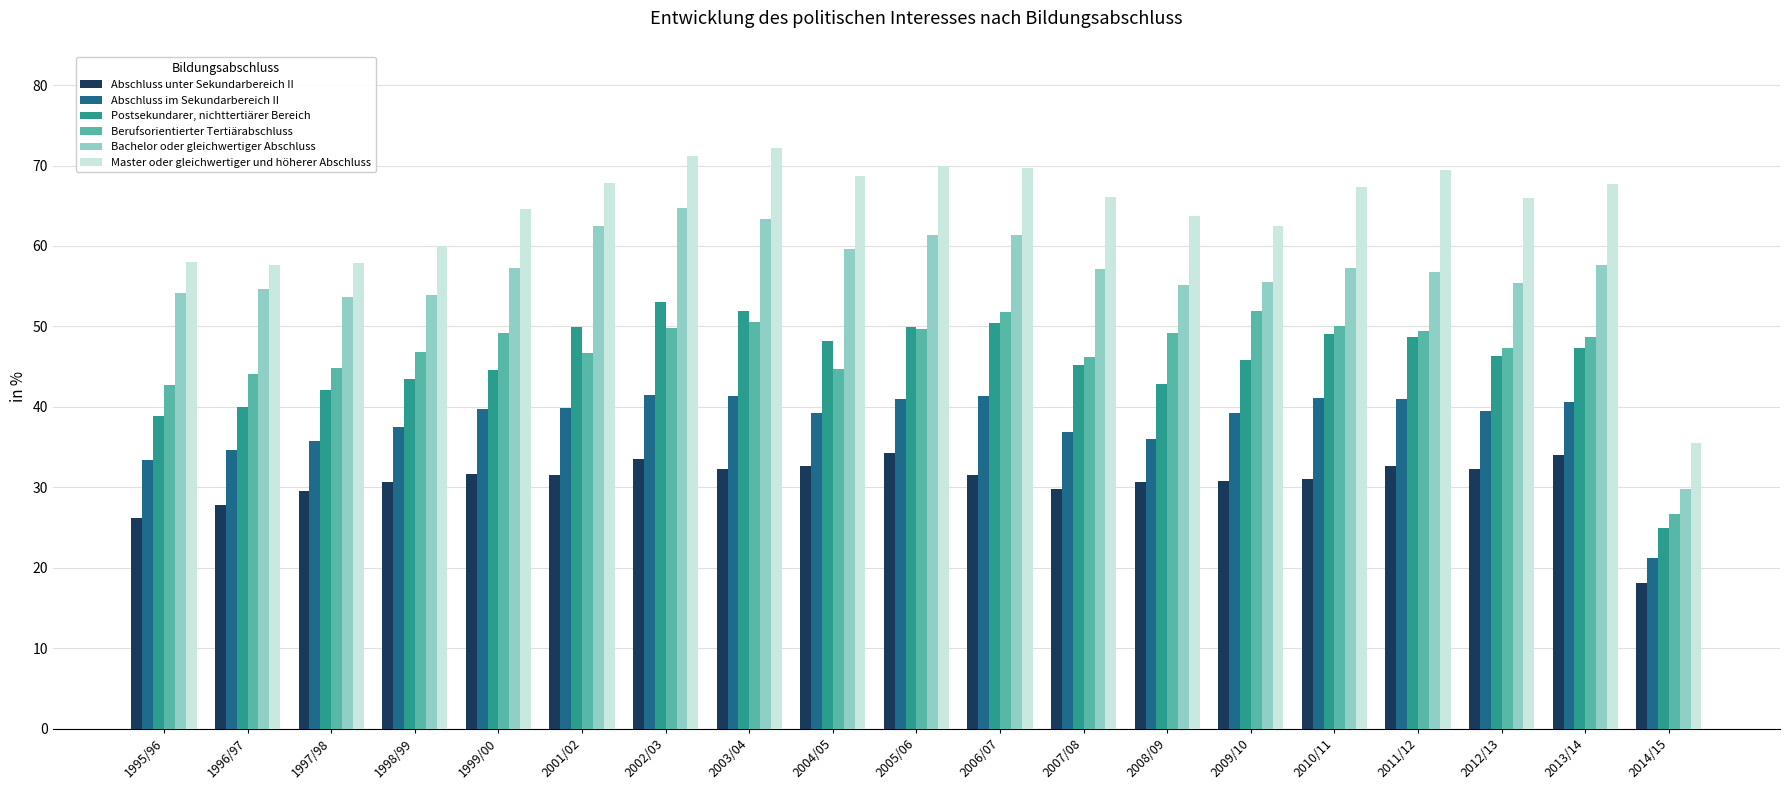

Is it true that Abschluss unter Sekundarbereich II equals 32.6 at 2011/12?

True